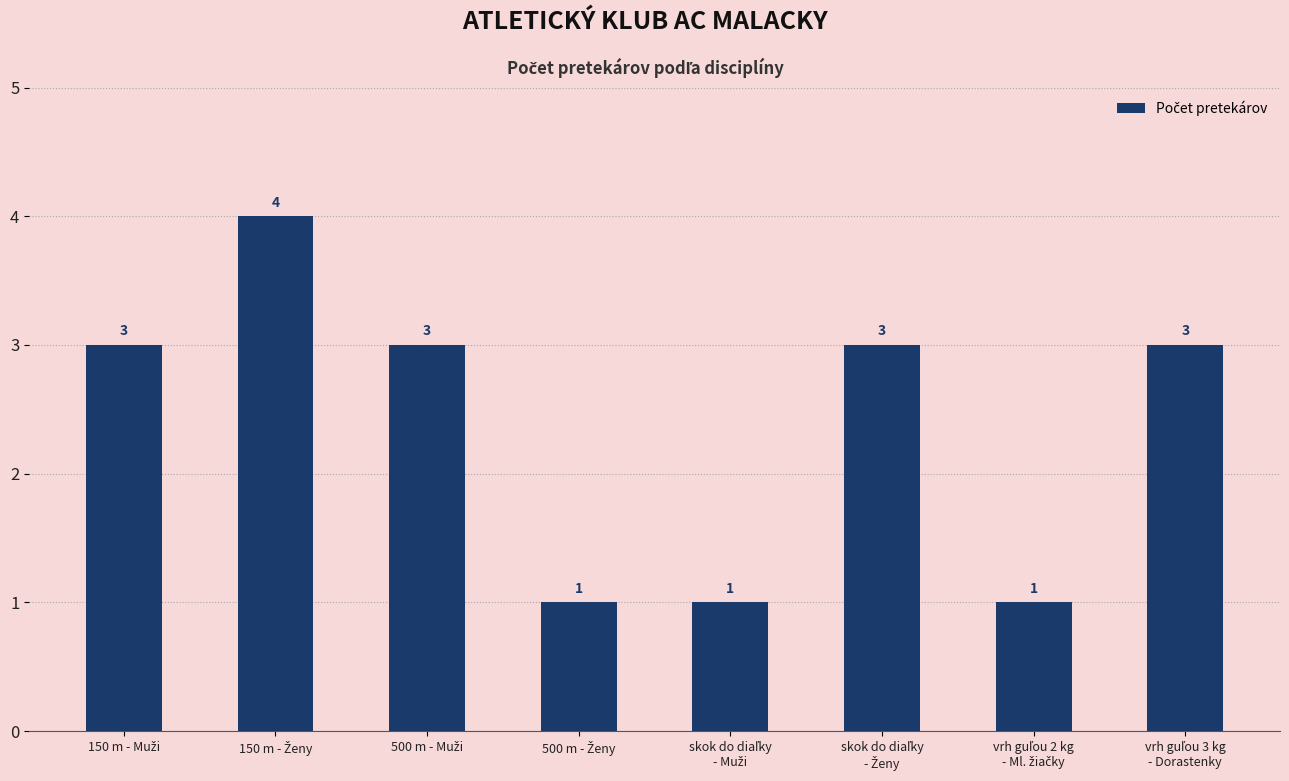

What is the value of the 5th bar from the left?

1